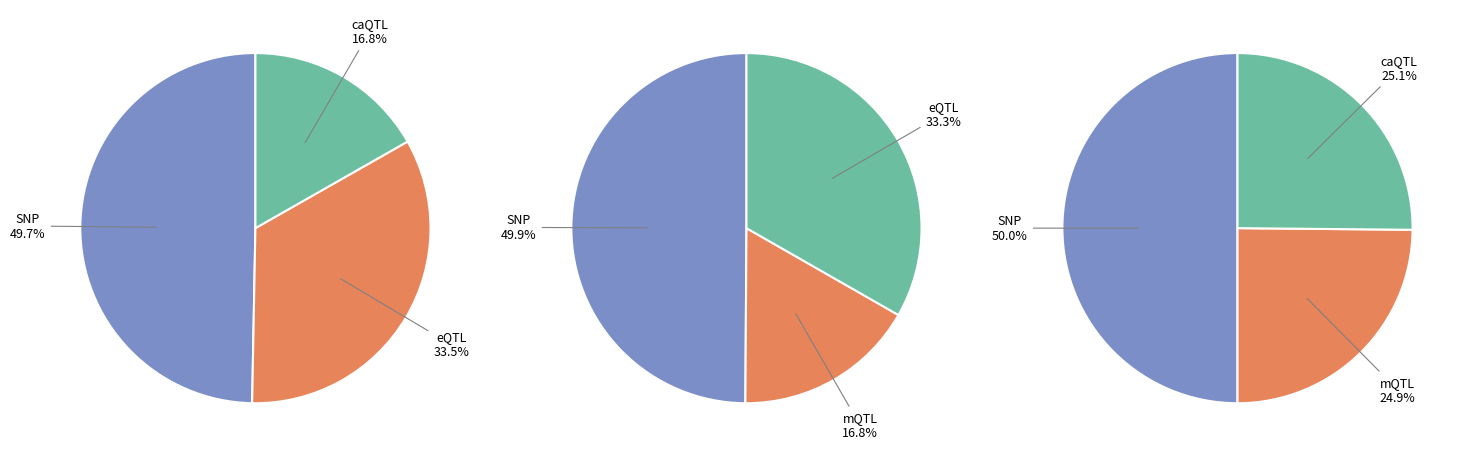

Is there any slice that represents more than half of the pie?

No